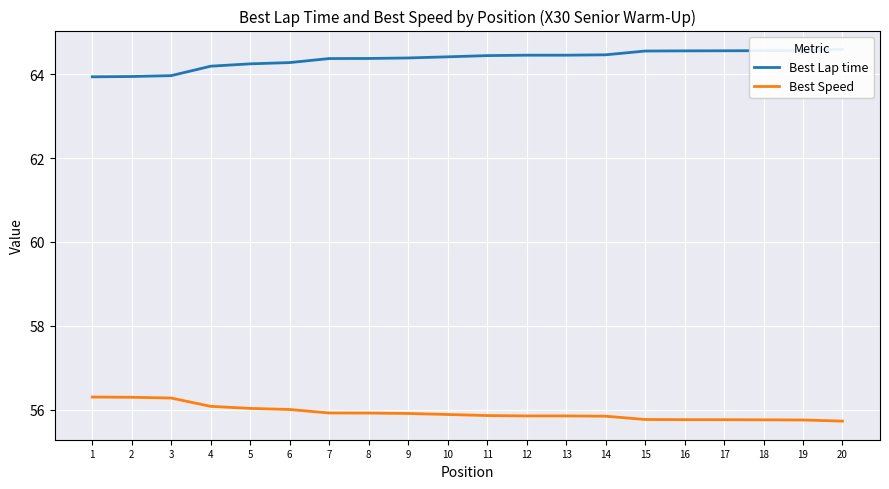

Is it true that Best Speed equals 81.6 at 19?

False